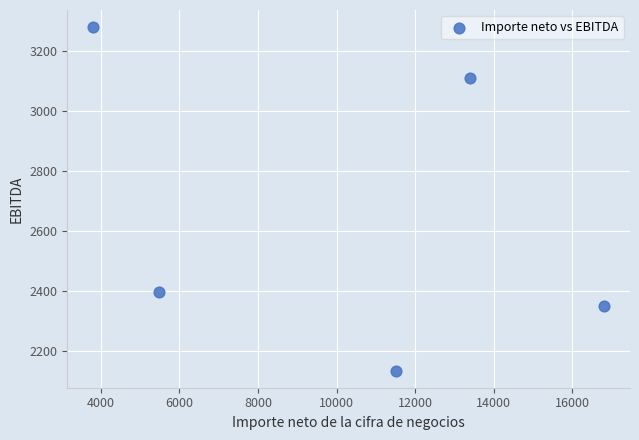

What Y value in the scatter plot is closest to 2707?

2398